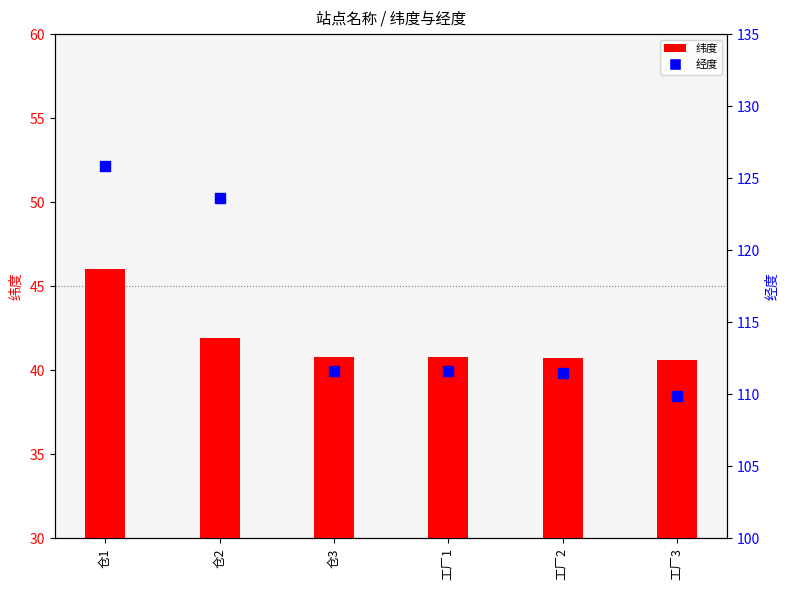

Which series has the largest Y range (max minus min)?

经度